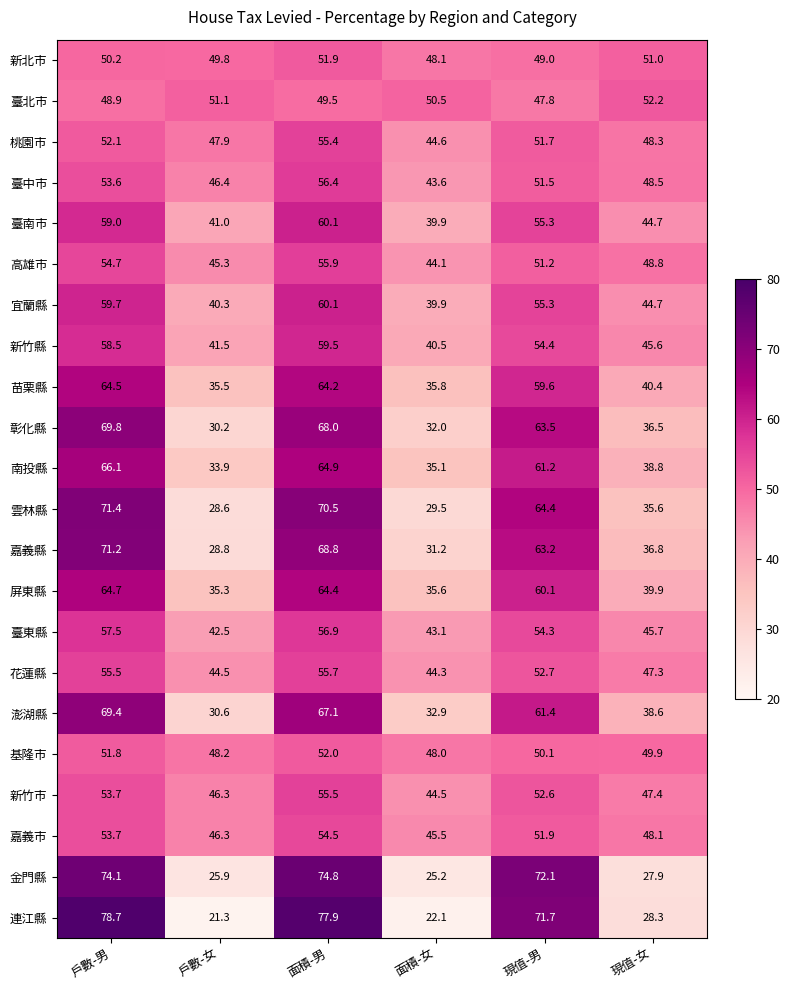

At how many categories does at least one series exceed 51?

5